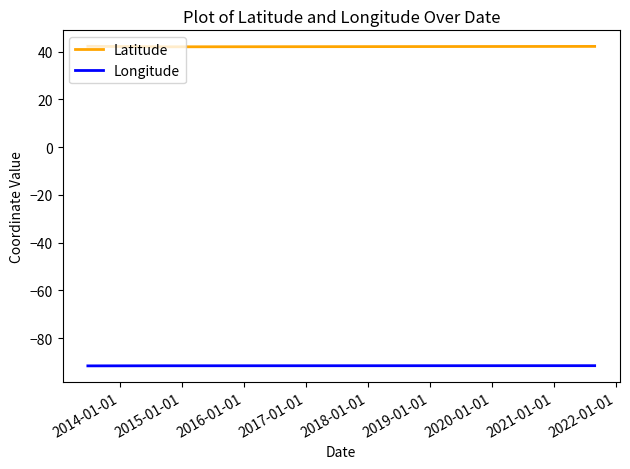

Which series has the largest total across all categories?

Latitude